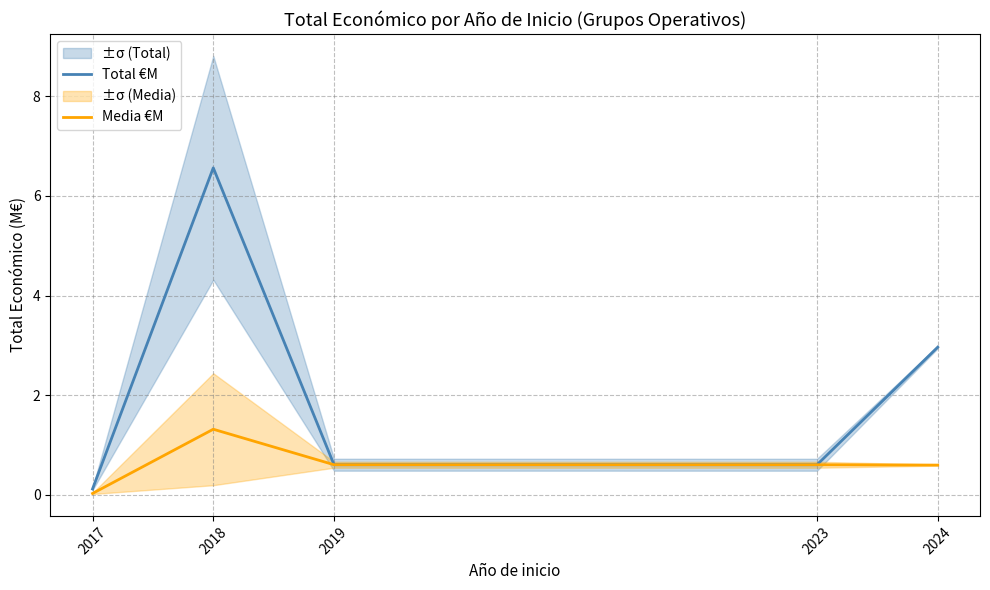

What is the approximate value of Total €M at 2017?

0.1